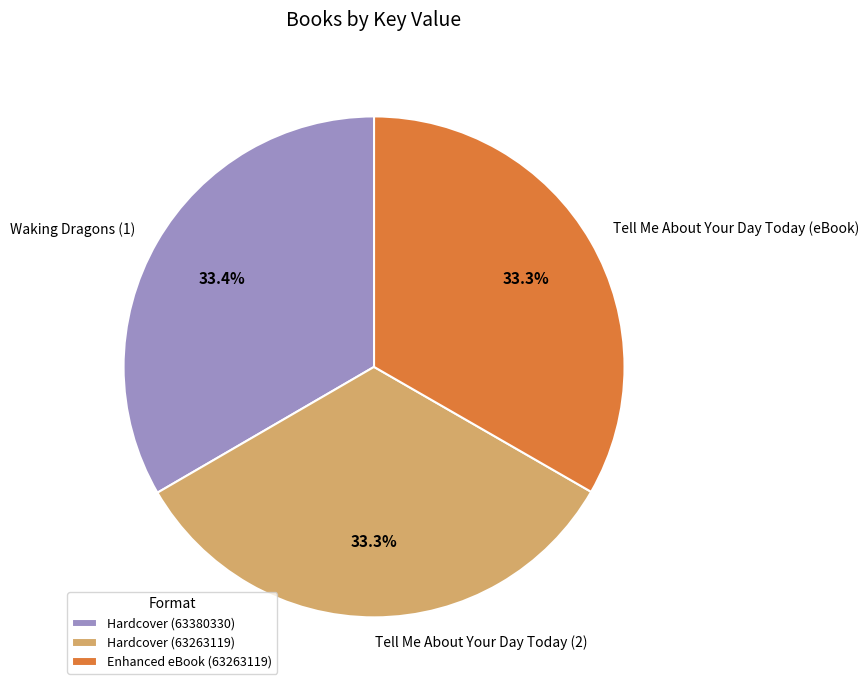

Count the number of slices in the pie.

3